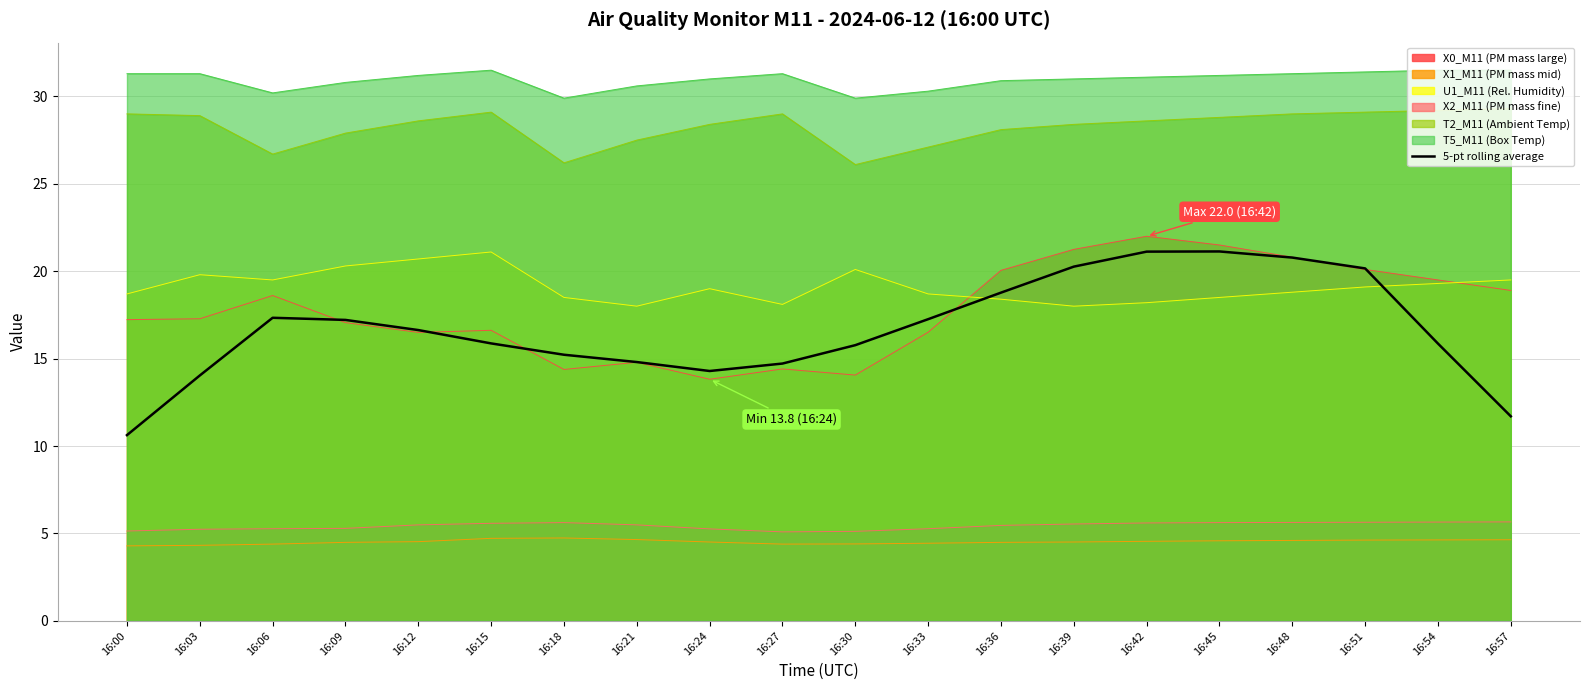

At which label does the data first exceed 16?

16:06